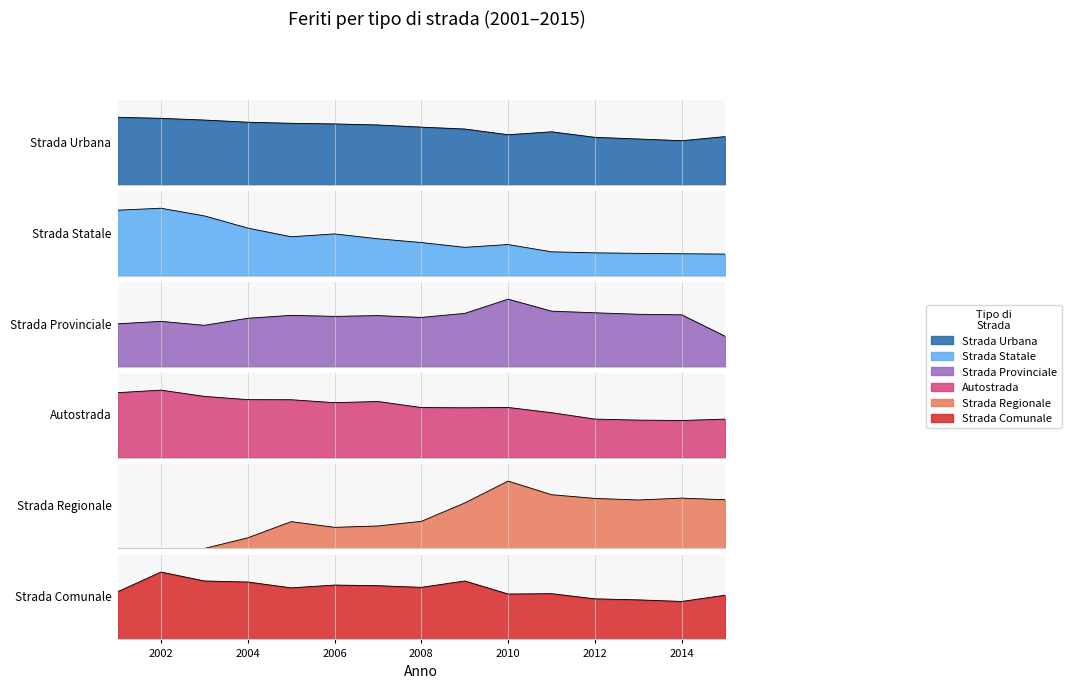

True or false: Strada Urbana has more than 2 interior local peaks.

False